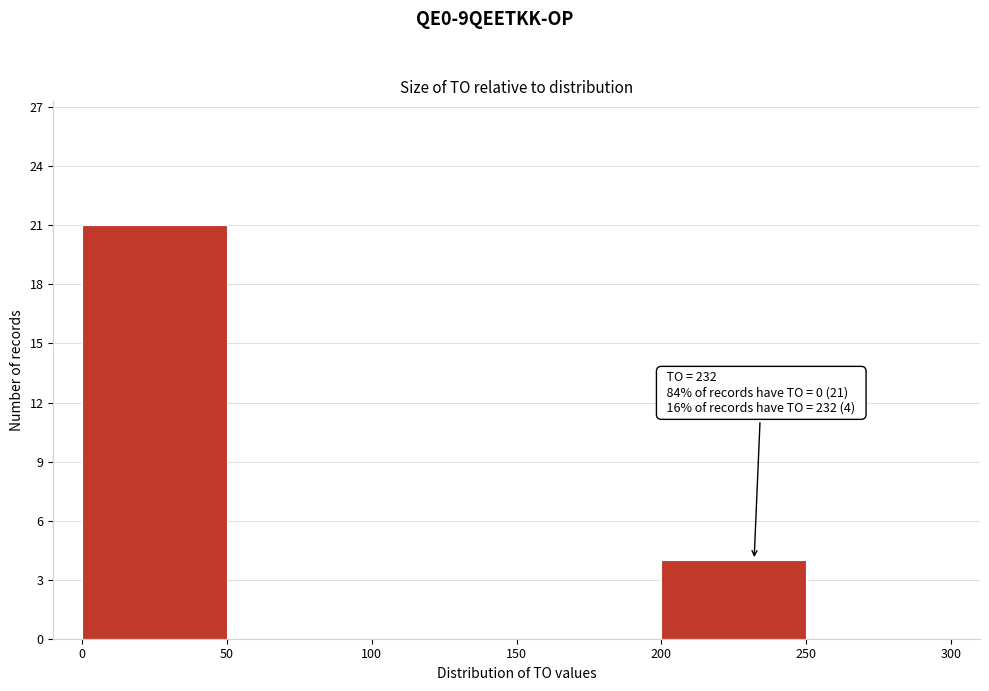

Which range on the x-axis has the tallest bar?

0 to 50